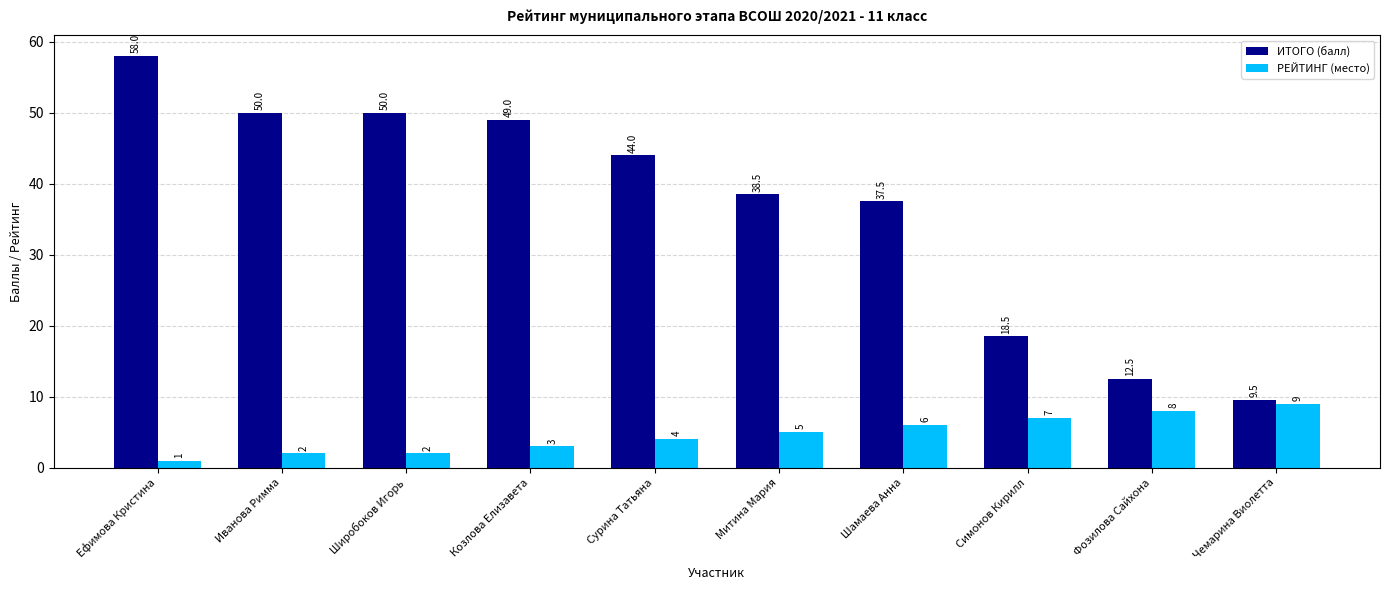

How many bars are there in each group?

2